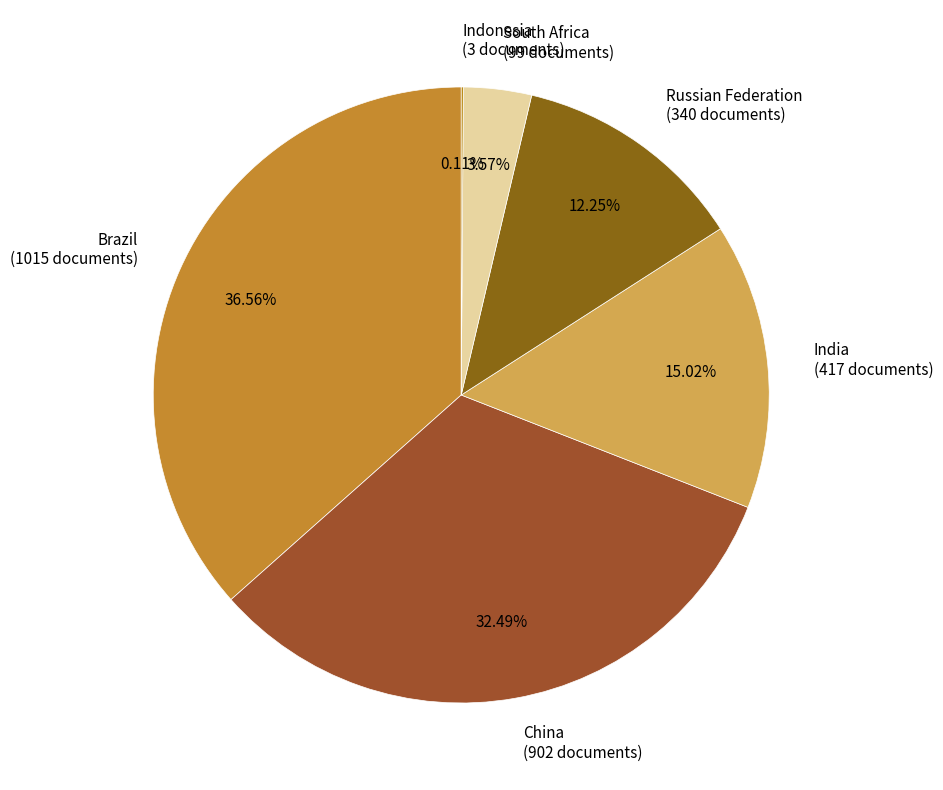

Combined, do Brazil (1015 documents) and South Africa (99 documents) account for over 50%?

No